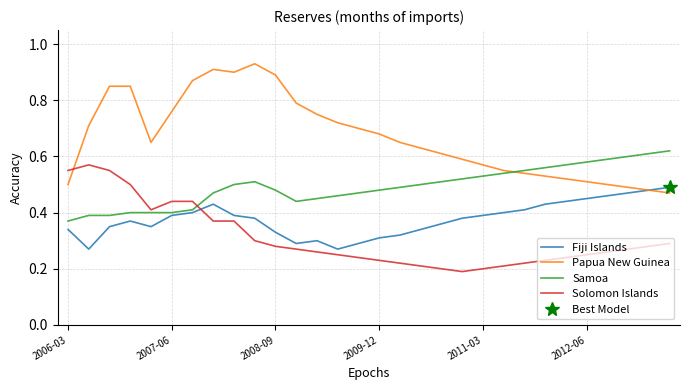

The Solomon Islands series shows 0.4 at 12. True or false?

False